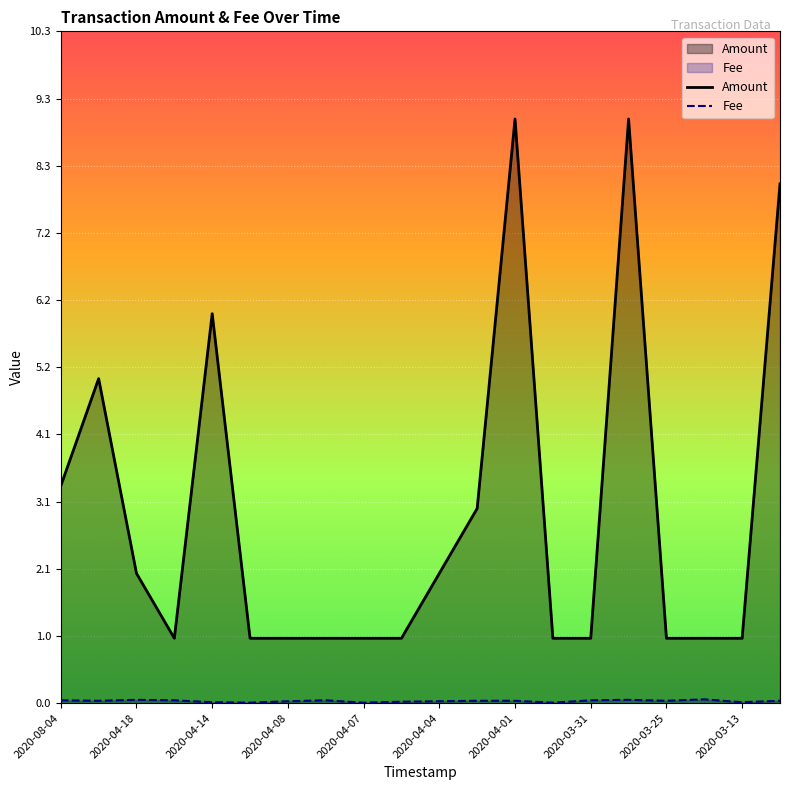

Is the value of Amount at 2020-08-04 greater than the value of Fee at 2020-04-18?

Yes